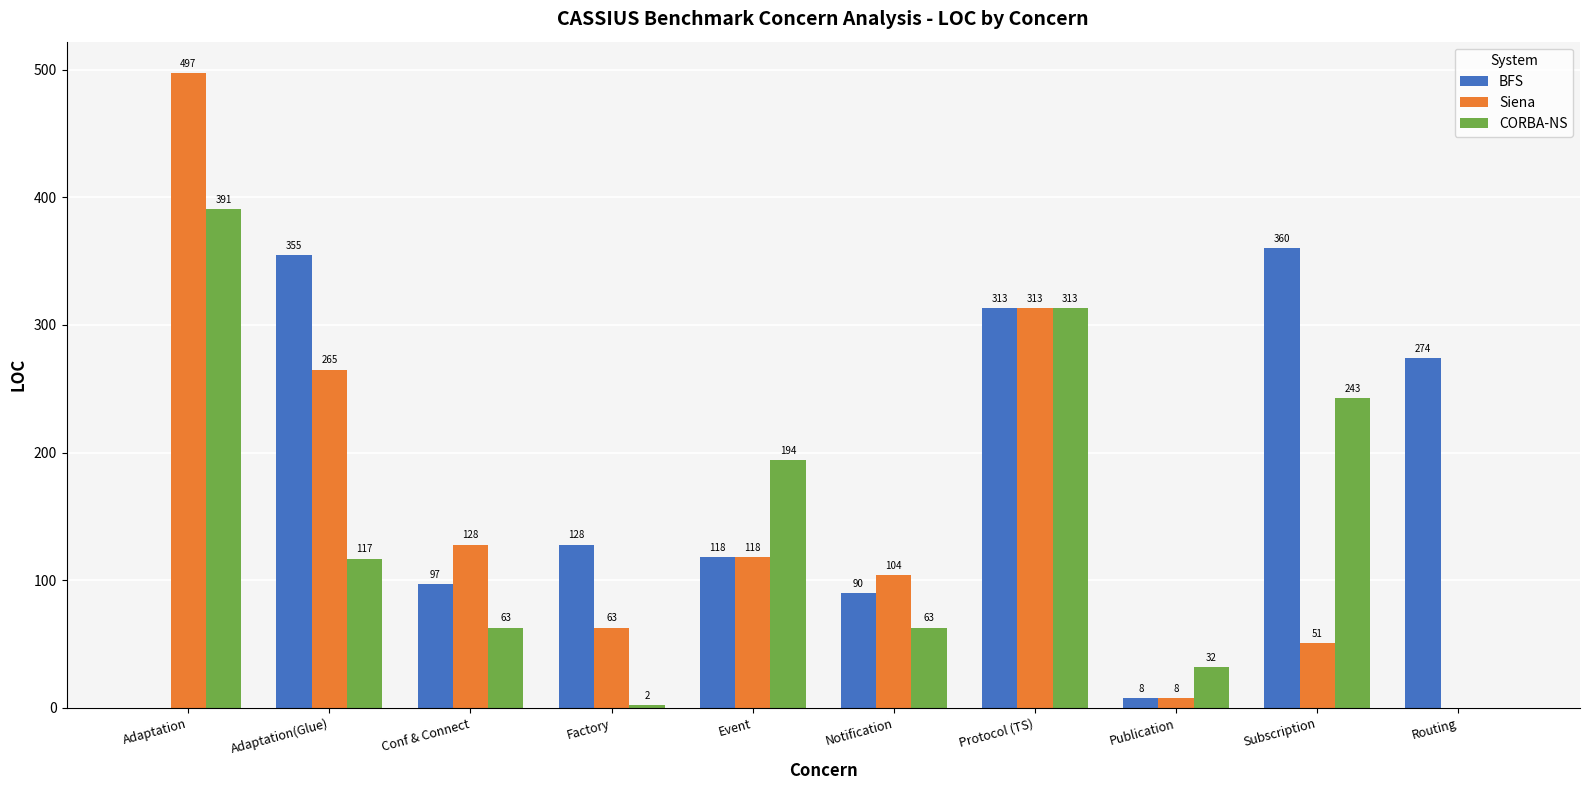

The value of Siena at Protocol (TS) is 313. True or false?

True